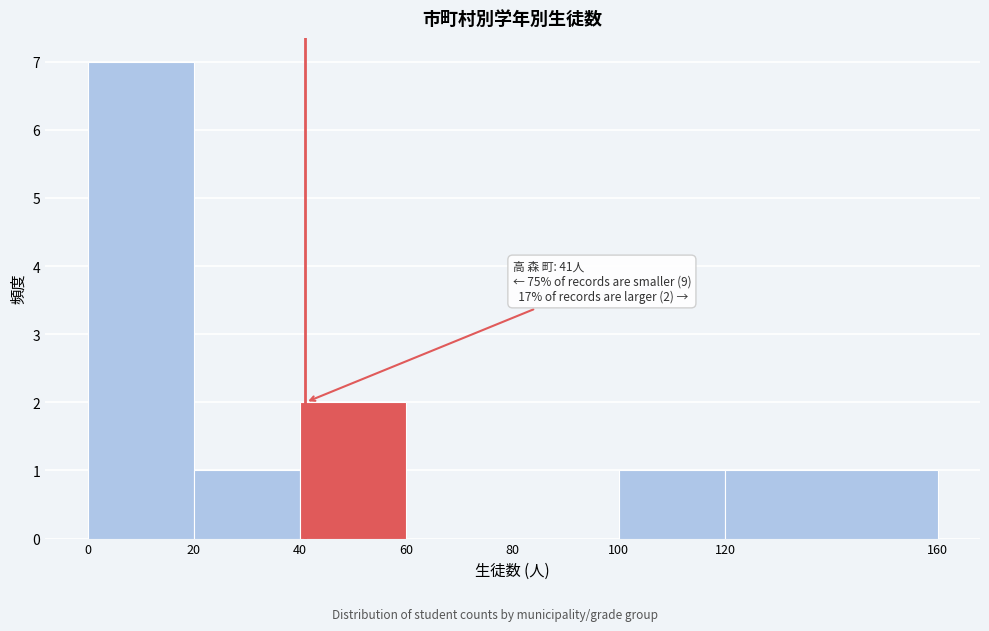

Over which range of the x-axis is the bar tallest?

0 to 20